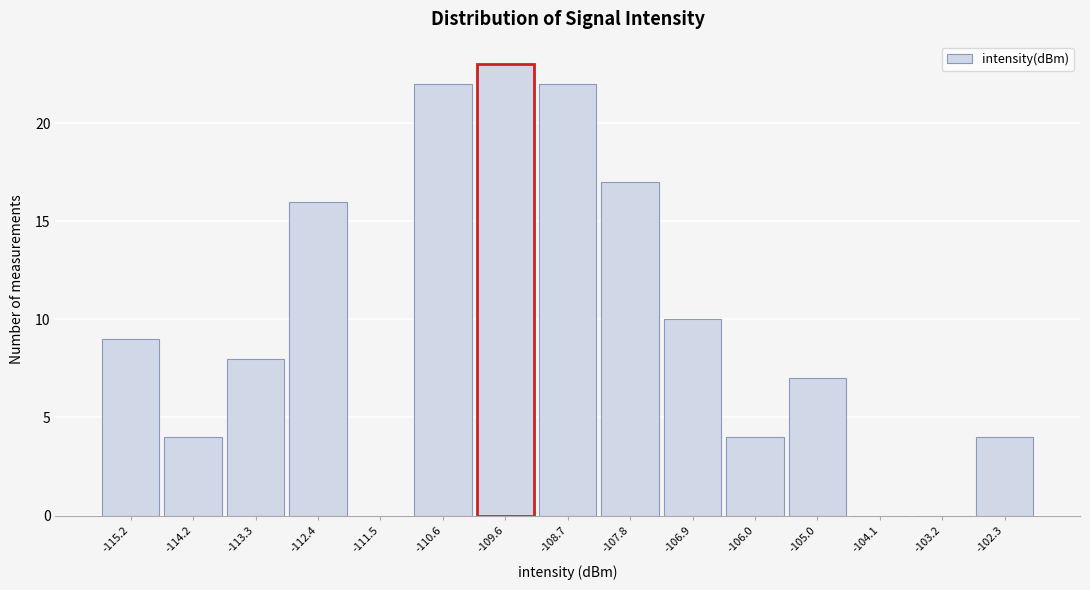

Reading left to right, transcribe this chart: for each bar, give the range it covers on the x-axis and its height. Neither the bar edges nor the heights are printed on the chart, so give them approximately, as read against the axes.

-115.6 to -114.7: 9
-114.7 to -113.8: 4
-113.8 to -112.9: 8
-112.9 to -111.9: 16
-111.9 to -111.0: 0
-111.0 to -110.1: 22
-110.1 to -109.2: 23
-109.2 to -108.3: 22
-108.3 to -107.3: 17
-107.3 to -106.4: 10
-106.4 to -105.5: 4
-105.5 to -104.6: 7
-104.6 to -103.7: 0
-103.7 to -102.7: 0
-102.7 to -101.8: 4